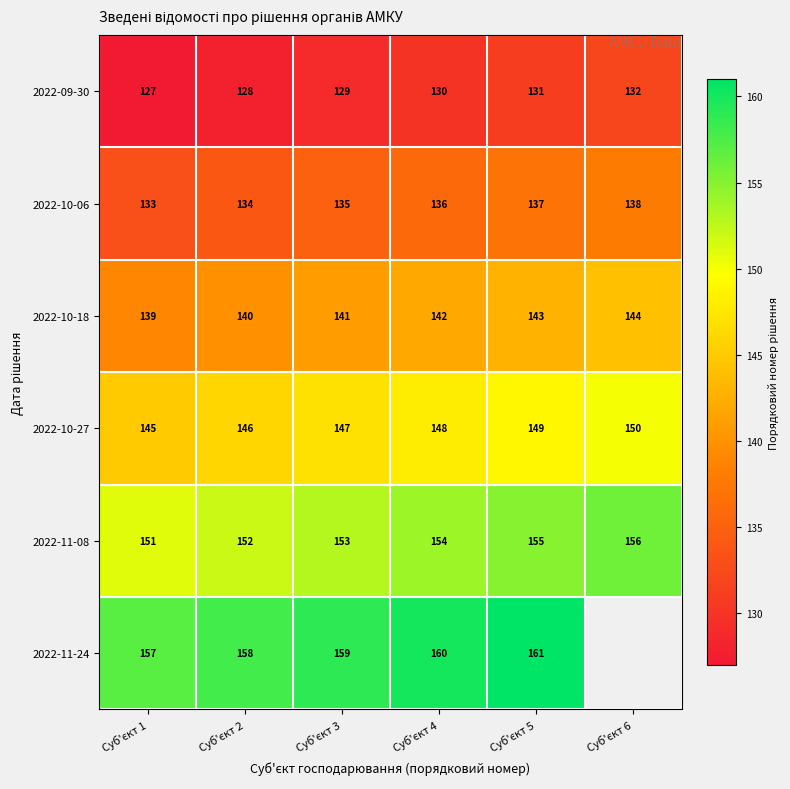

What is the difference between the maximum and minimum values in the 2022-11-08 series?

5